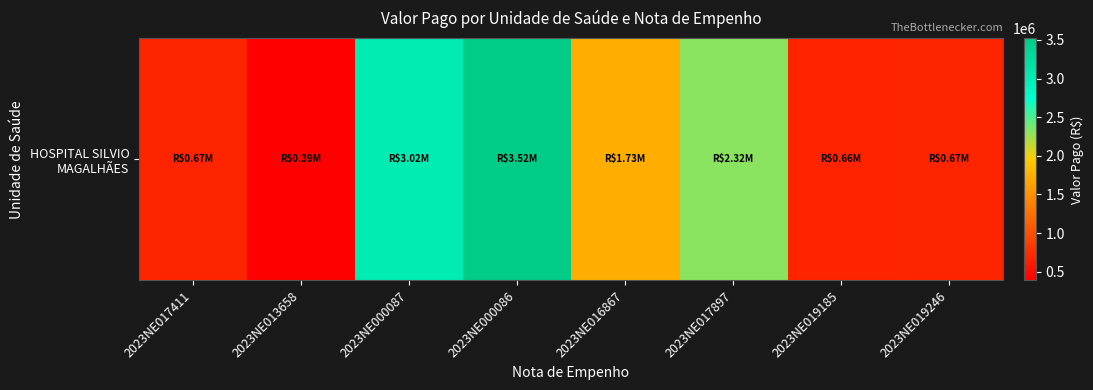

List the labels in order of value, smallest first.

2023NE013658, 2023NE019185, 2023NE019246, 2023NE017411, 2023NE016867, 2023NE017897, 2023NE000087, 2023NE000086